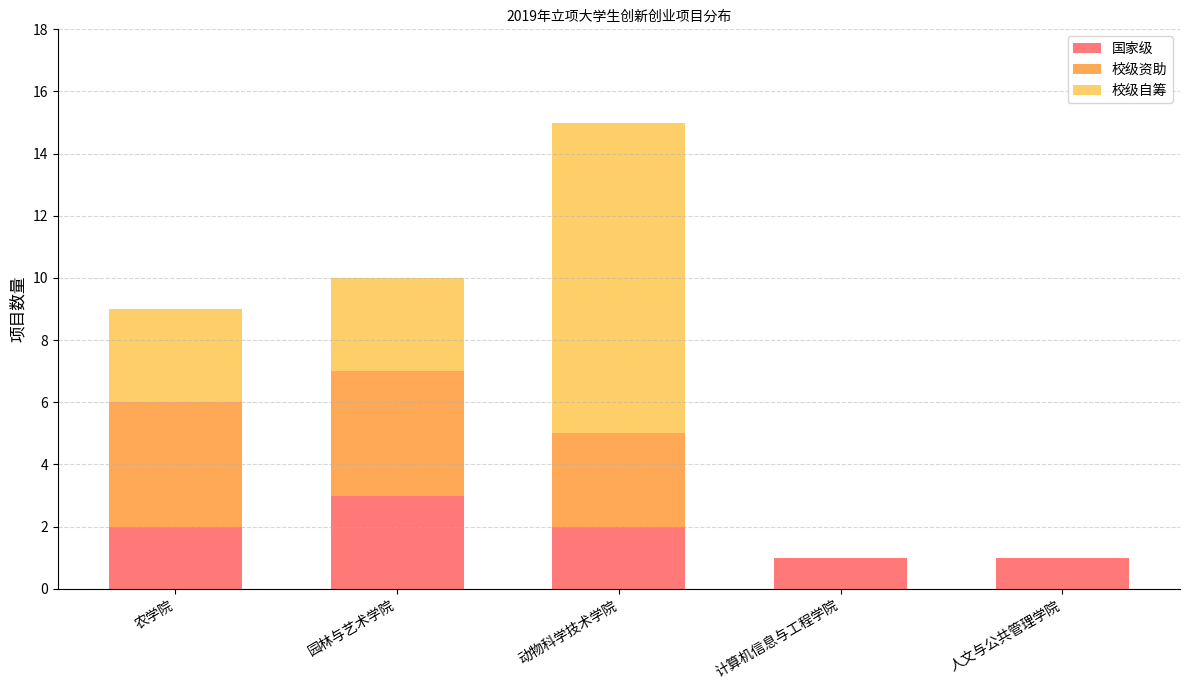

The 国家级 series shows 3 at 农学院. True or false?

False